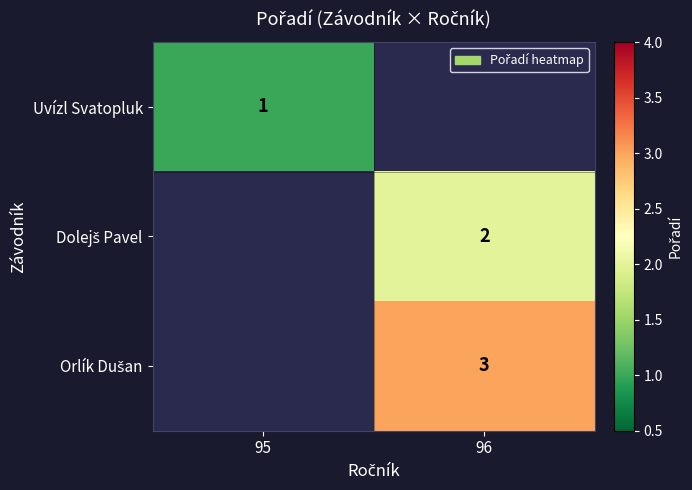

True or false: Uvízl Svatopluk has a value of 2 at 95.

False